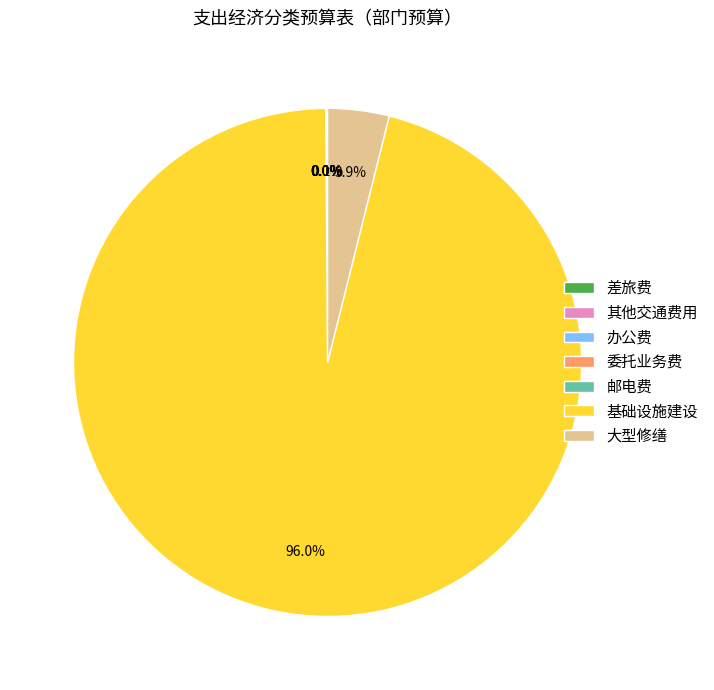

What is the largest slice in the pie chart?

基础设施建设